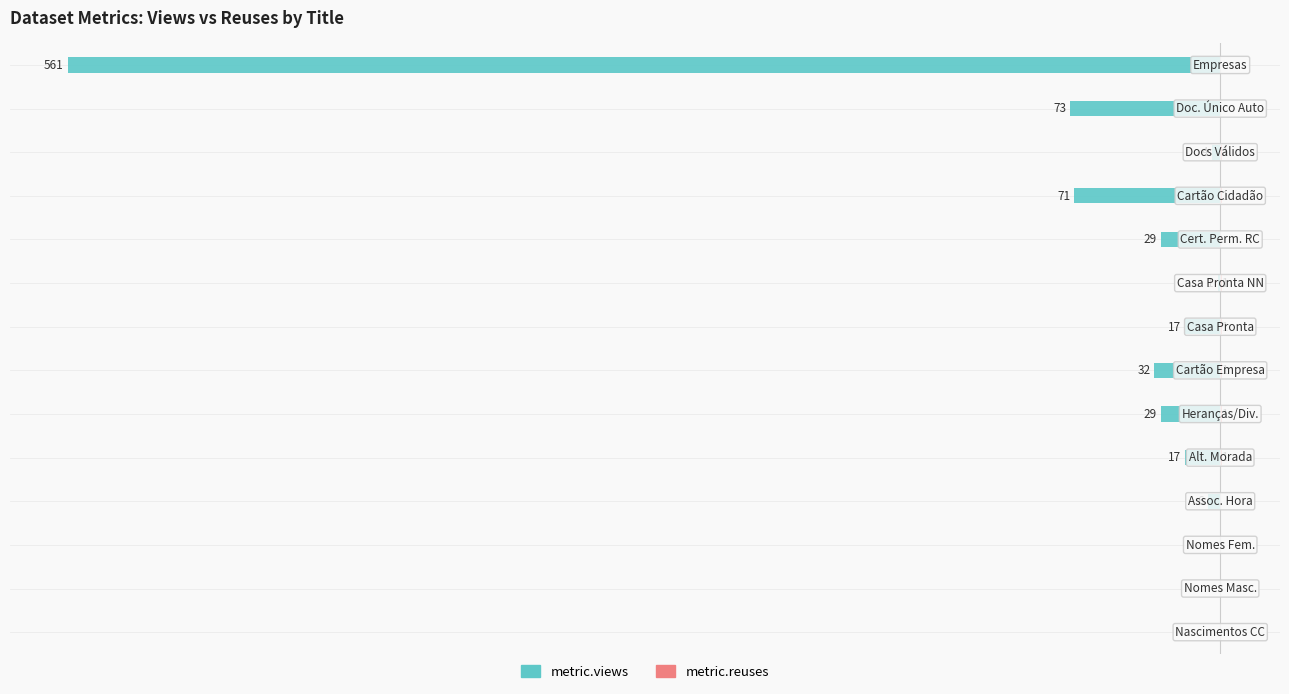

What are all the series names shown in the legend?

metric.views, metric.reuses